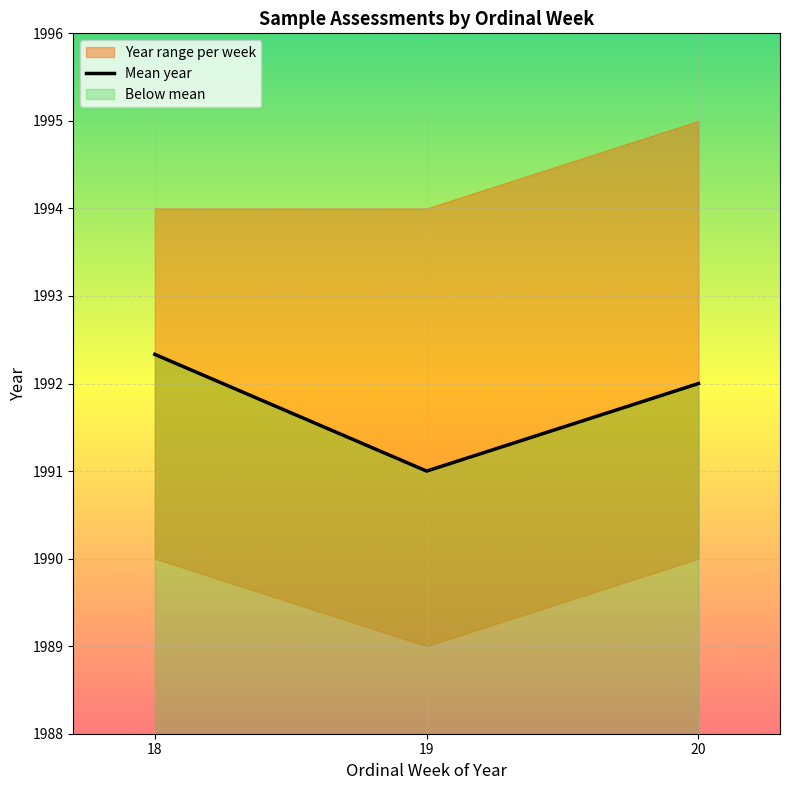

What is the approximate value at 18?

1992.3